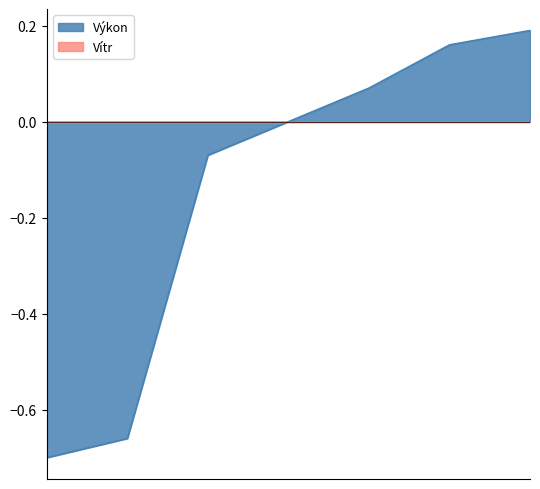

How many positive values are there?

3